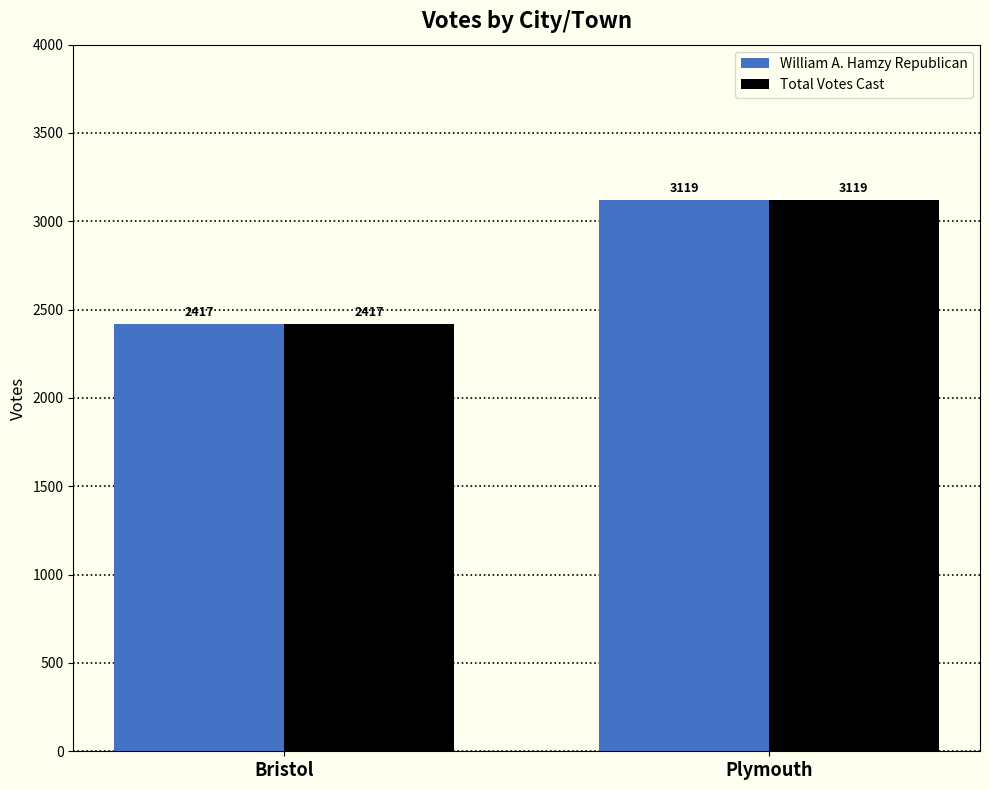

What is the highest value of the William A. Hamzy Republican series?

3119